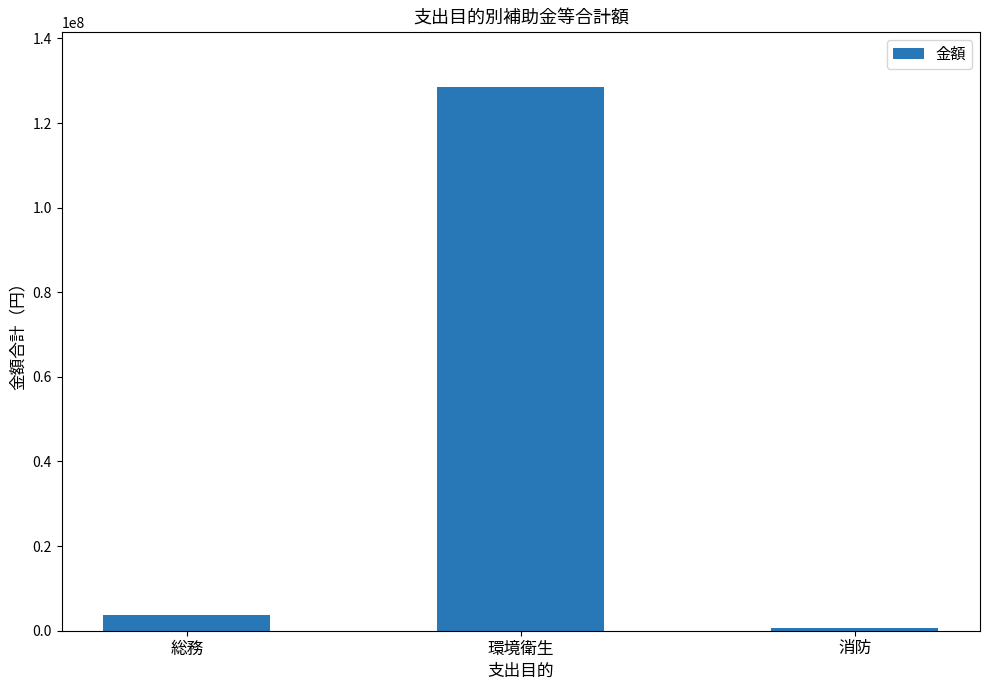

What is the change in value from 環境衛生 to 消防?

-127959786